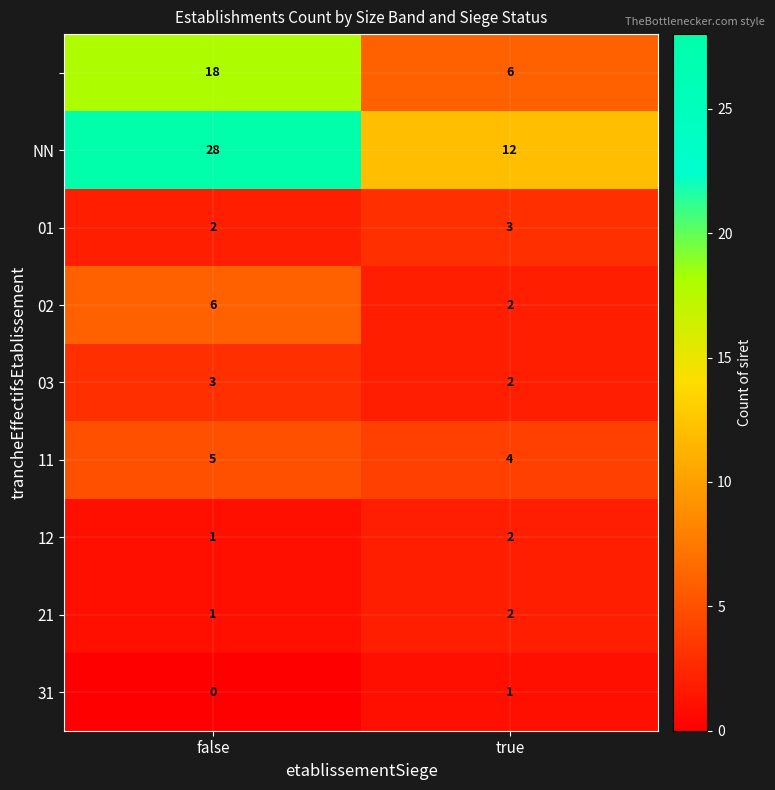

At which category is the sum across all series the highest?

false